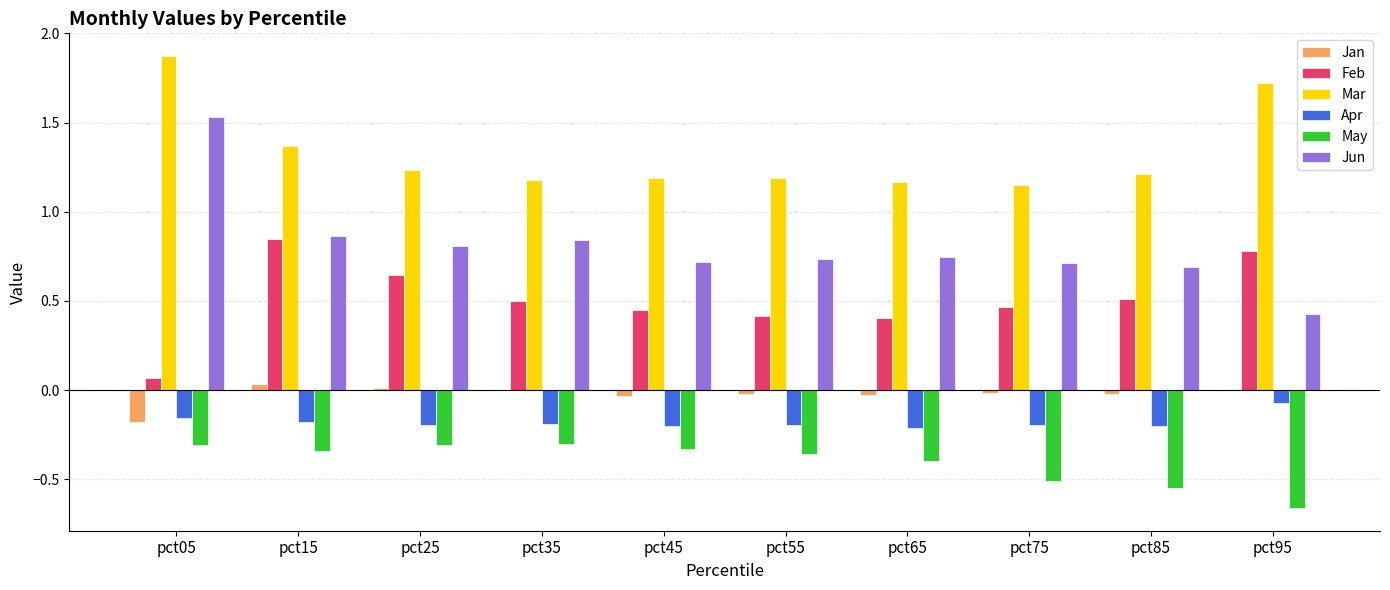

Is the value of Mar at pct05 greater than the value of Apr at pct85?

Yes